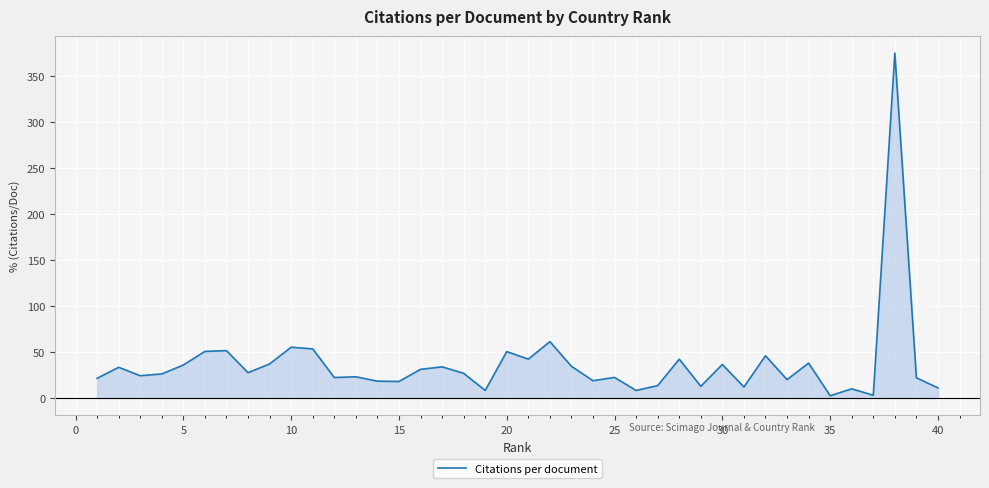

How many points are higher than both their immediate neighbors (excluding endpoints)?

14